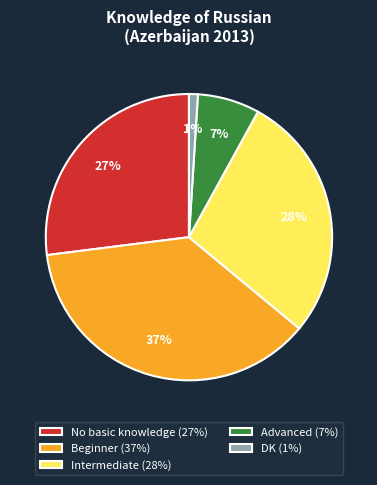

True or false: Beginner accounts for 47% of the total.

False